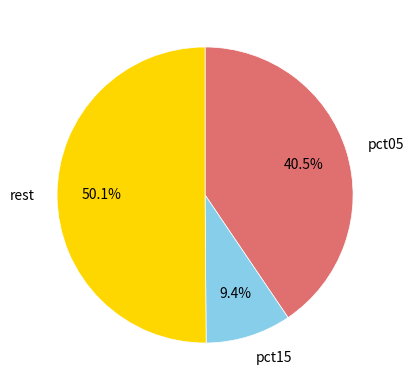

Which category accounts for the majority?

rest